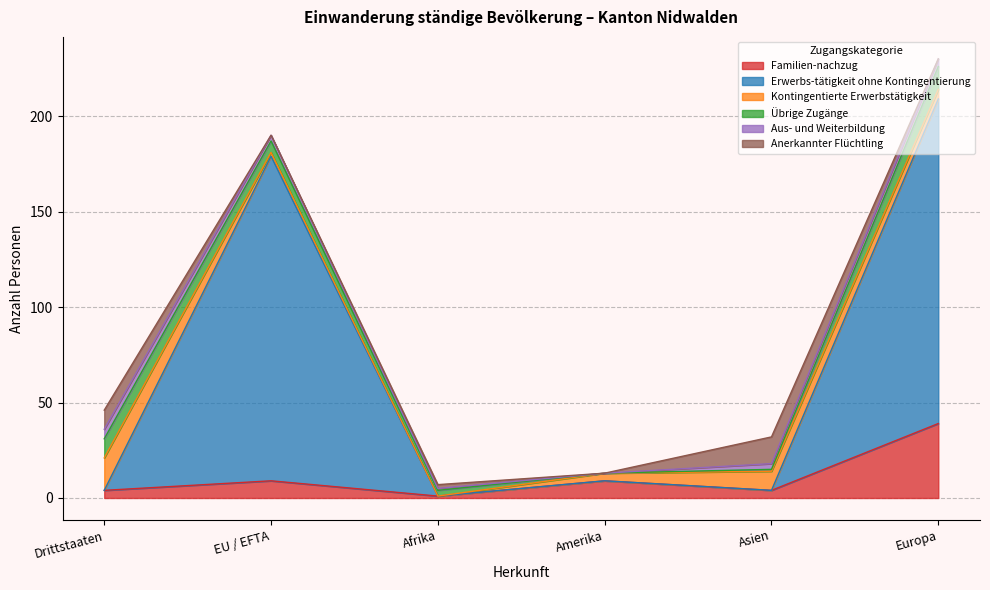

What is the average value of the Anerkannter Flüchtling series?

4